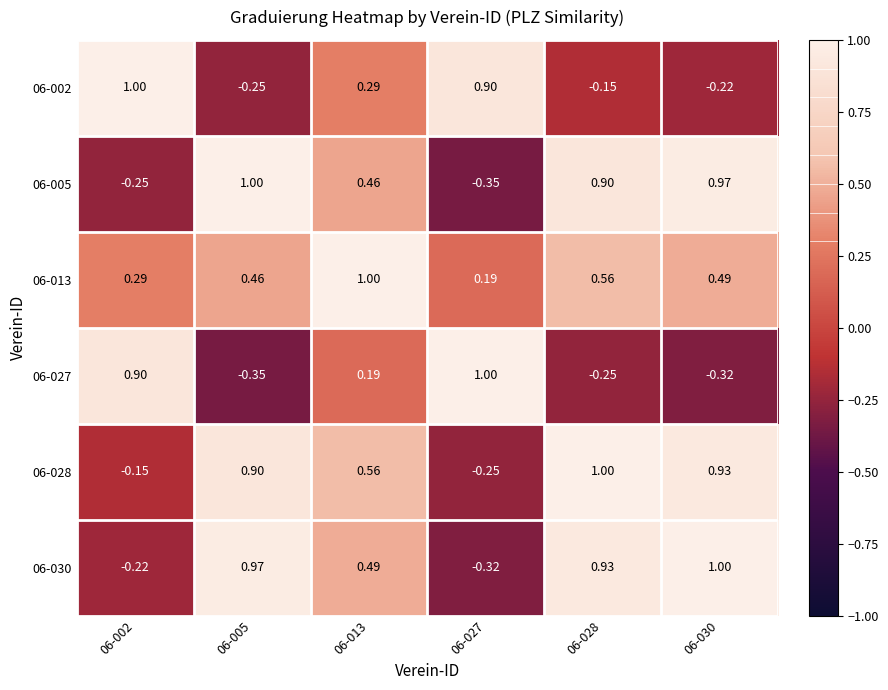

Is the value of 06-005 at 06-002 greater than the value of 06-013 at 06-002?

No